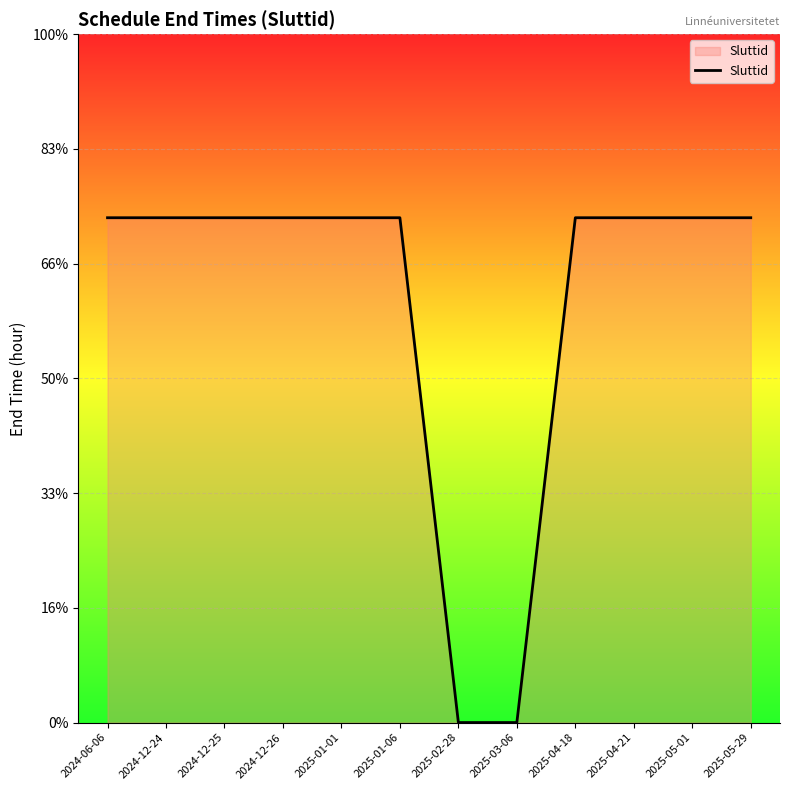

Does the chart display data point markers on the line(s)?

No